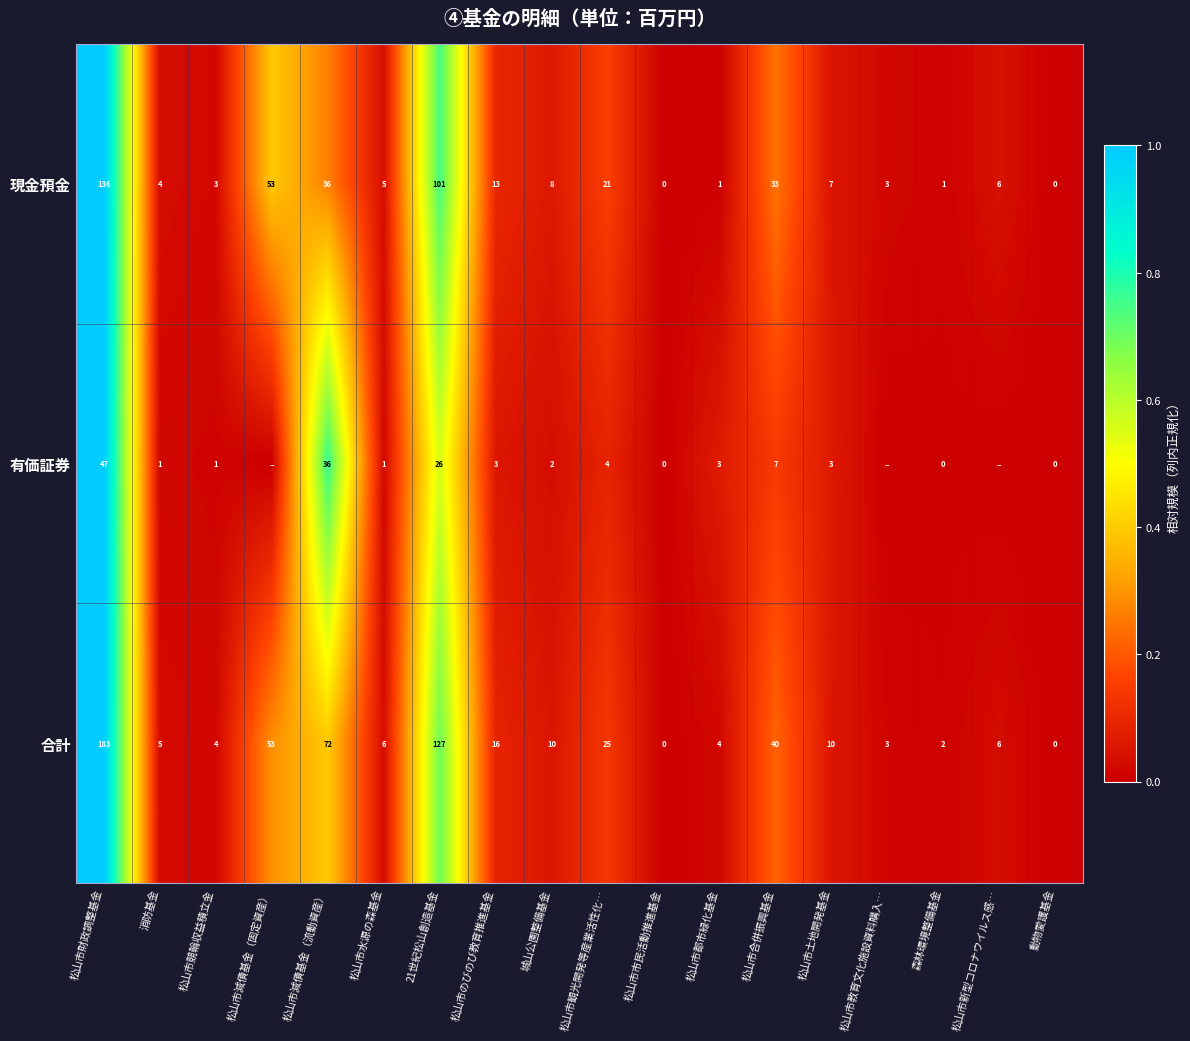

What is the difference between the 合計 values at 松山市減債基金（固定資産） and 動物愛護基金?

53